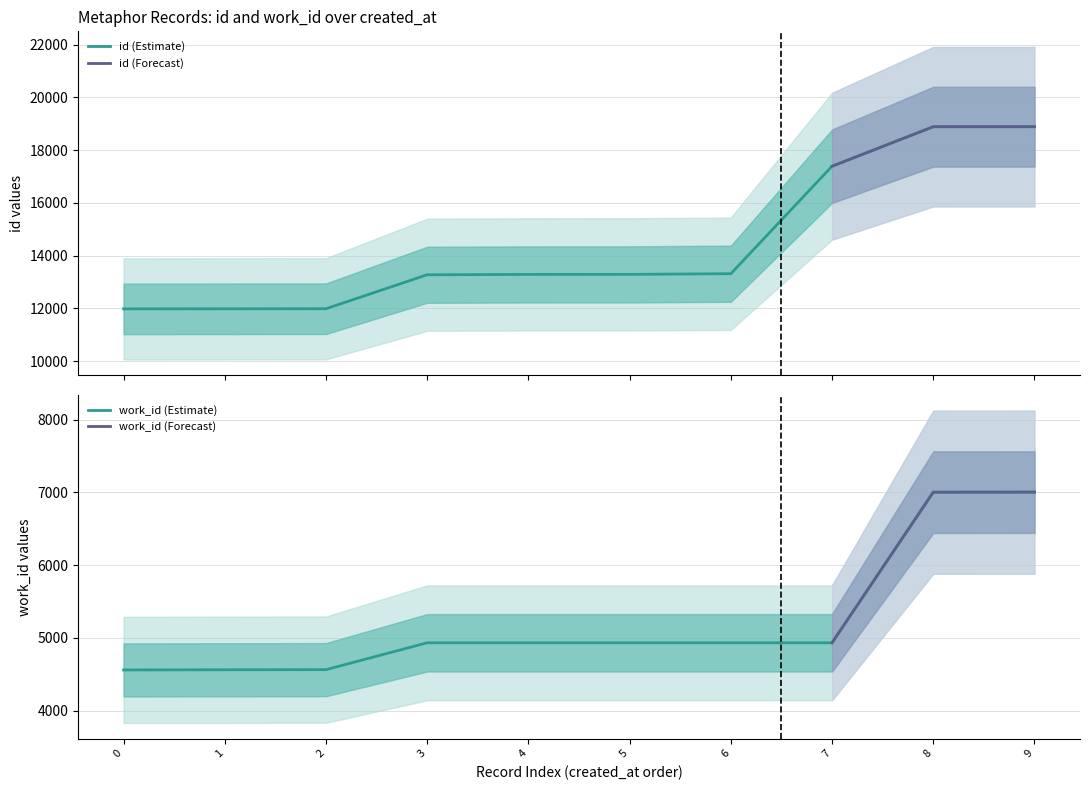

True or false: id and work_id cross at least once.

False